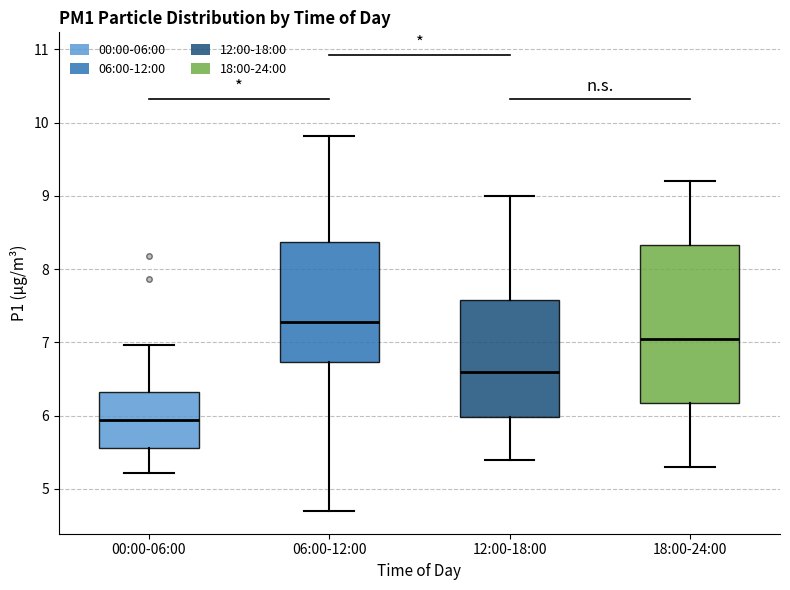

Where does the lower whisker of the box for 18:00-24:00 end on the y-axis? The values are not printed on the chart, so give them approximately, as read against the axis.

5.3